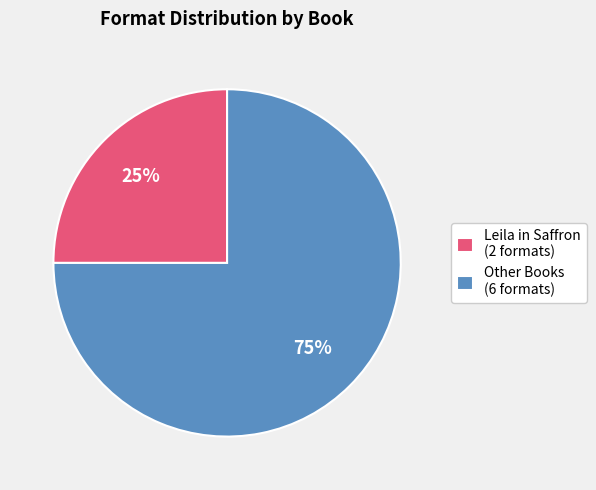

How many segments does this pie chart have?

2